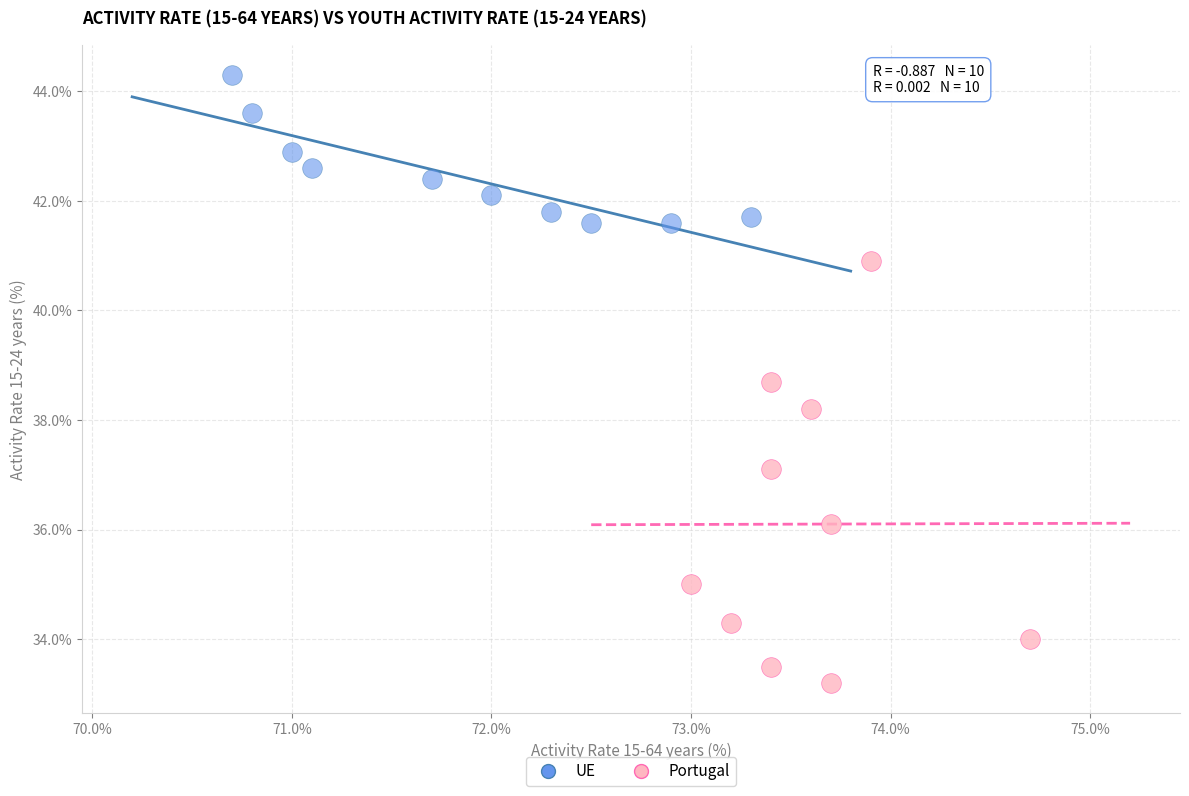

What are all the series names shown in the legend?

UE, Portugal